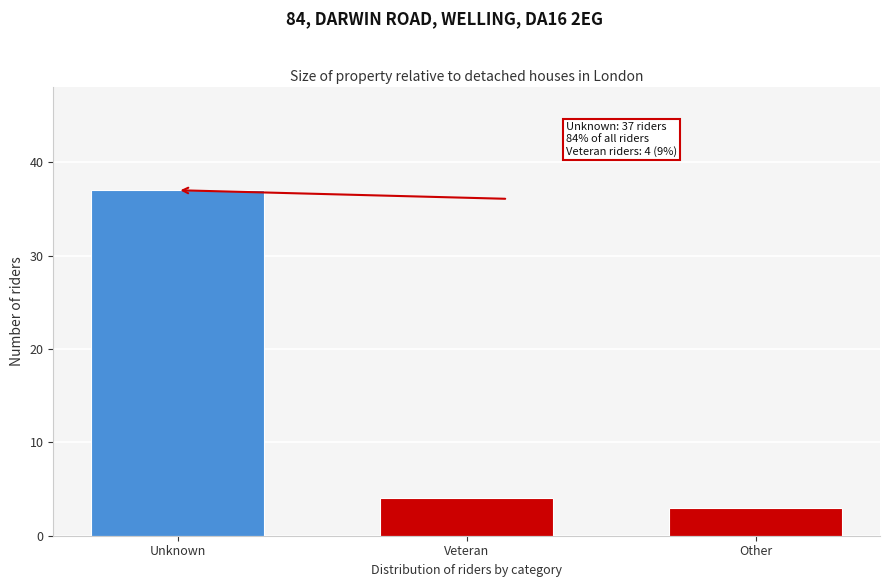

Reading right to left, extract all data points from this chart.

Other=3	Veteran=4	Unknown=37